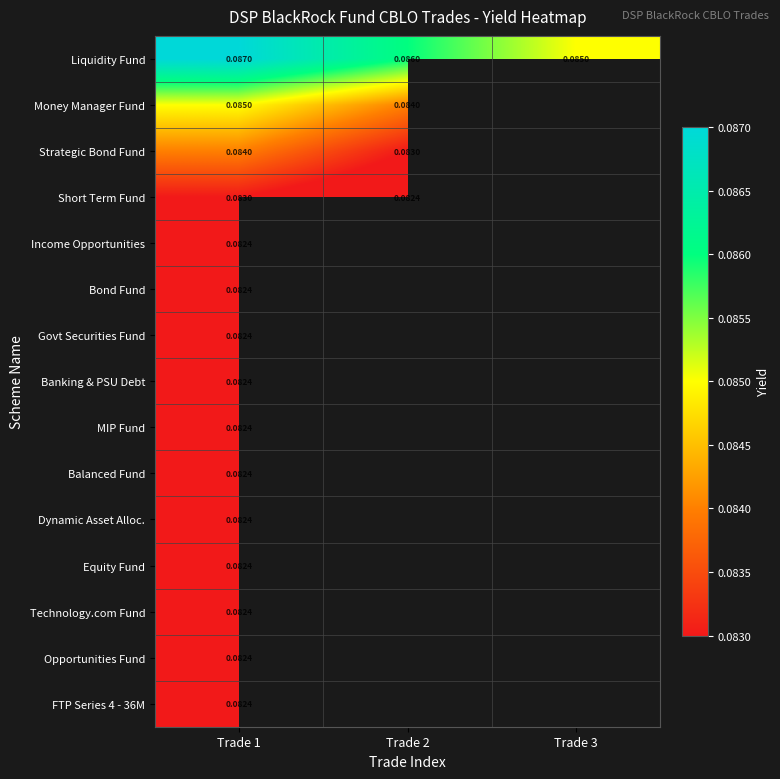

How many series are shown in this chart?

15